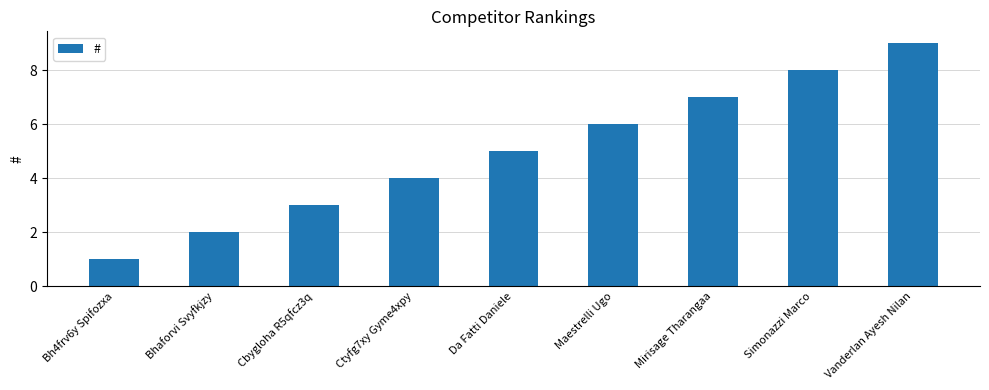

Which label corresponds to the largest value in the chart?

Vanderlan Ayesh Nilan